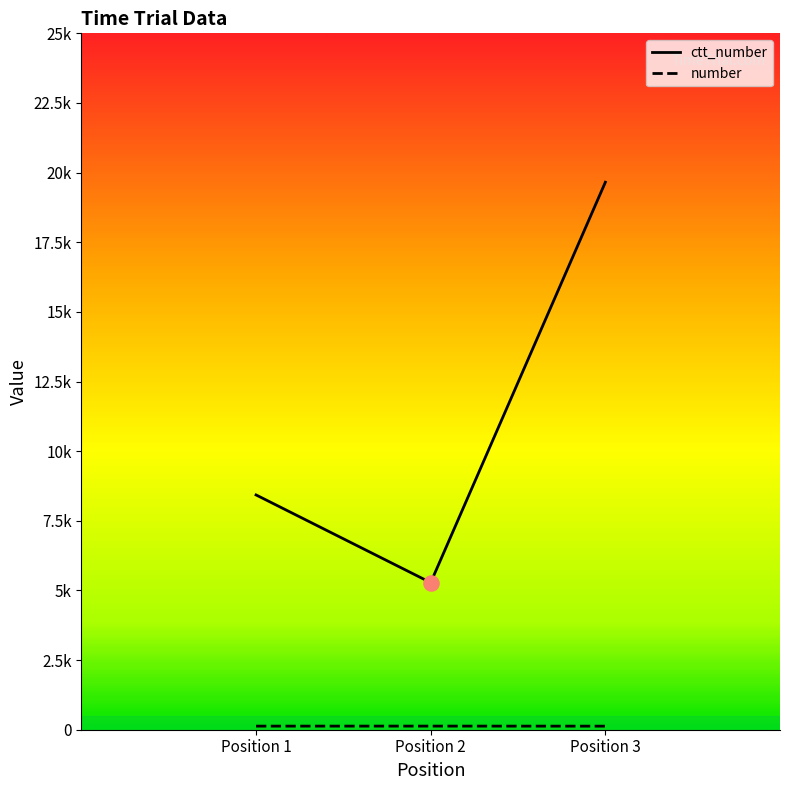

What are all the series names shown in the legend?

ctt_number, number